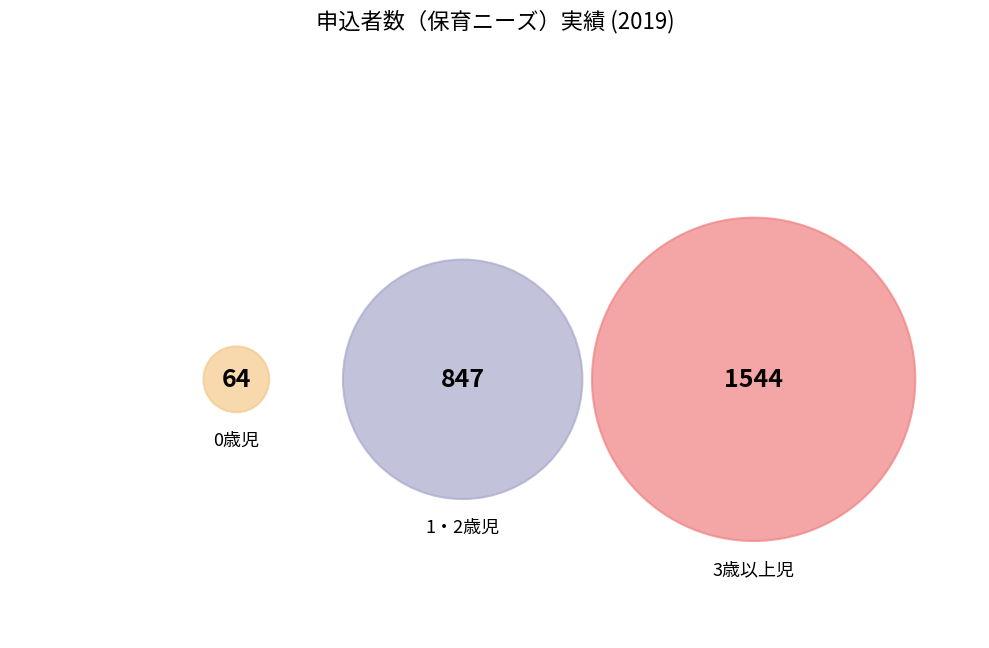

How many segments does this pie chart have?

3